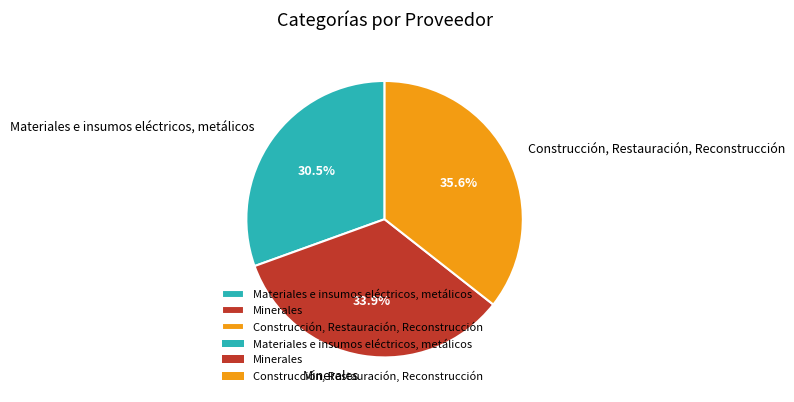

Does Materiales e insumos eléctricos, metálicos represent more than half of the total?

No